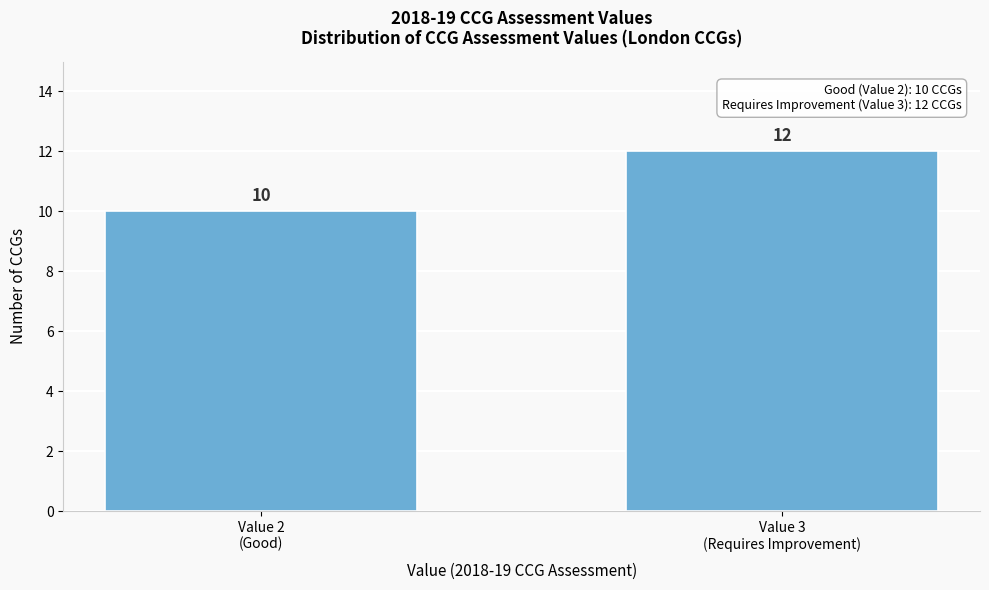

Reading left to right, what are all the values shown in this chart?

10	12